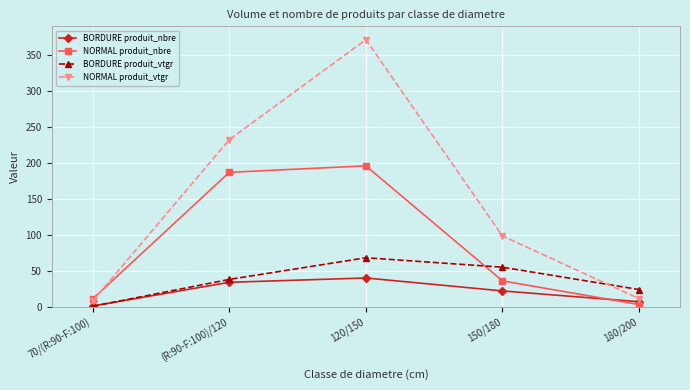

Which series changed the most between (R:90-F:100)/120 and 120/150?

NORMAL produit_vtgr